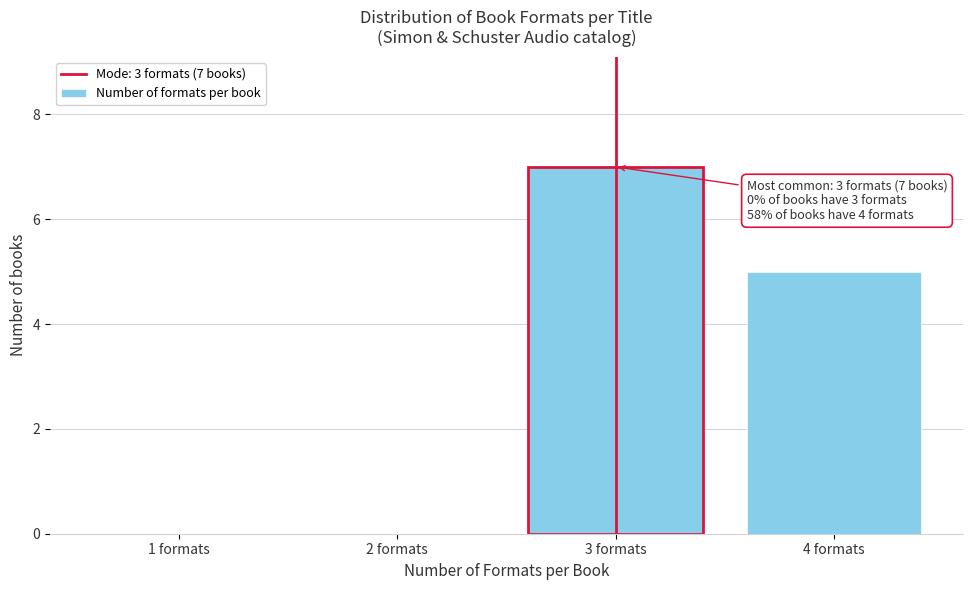

Reading left to right, transcribe all the data shown in this chart.

1 formats=0	2 formats=0	3 formats=7	4 formats=5